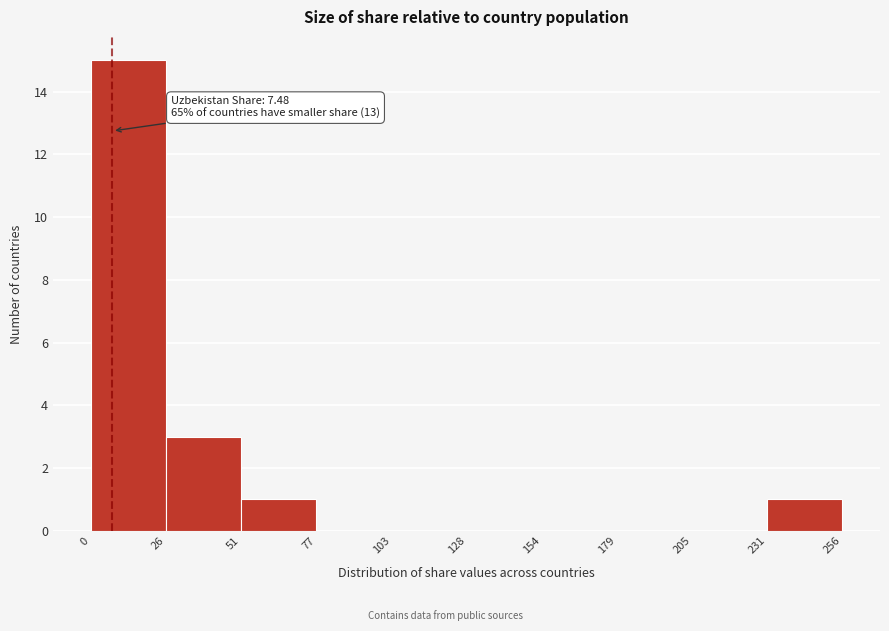

Which range on the x-axis has the tallest bar?

0 to 26